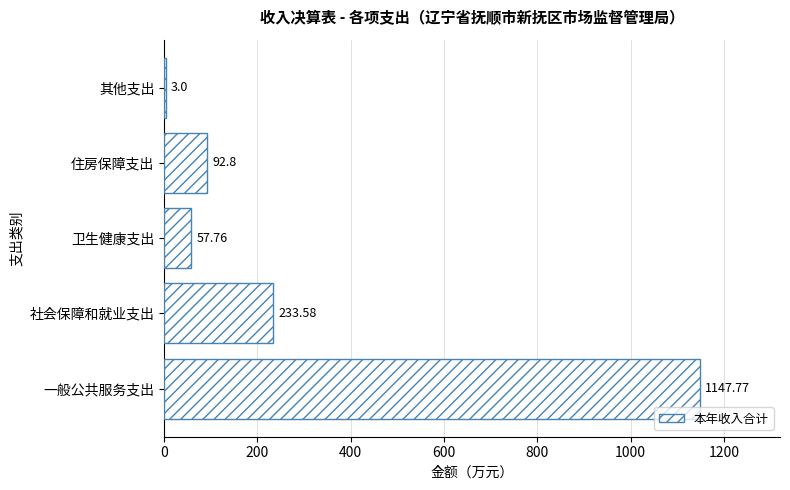

Between 住房保障支出 and 卫生健康支出, which is larger?

住房保障支出